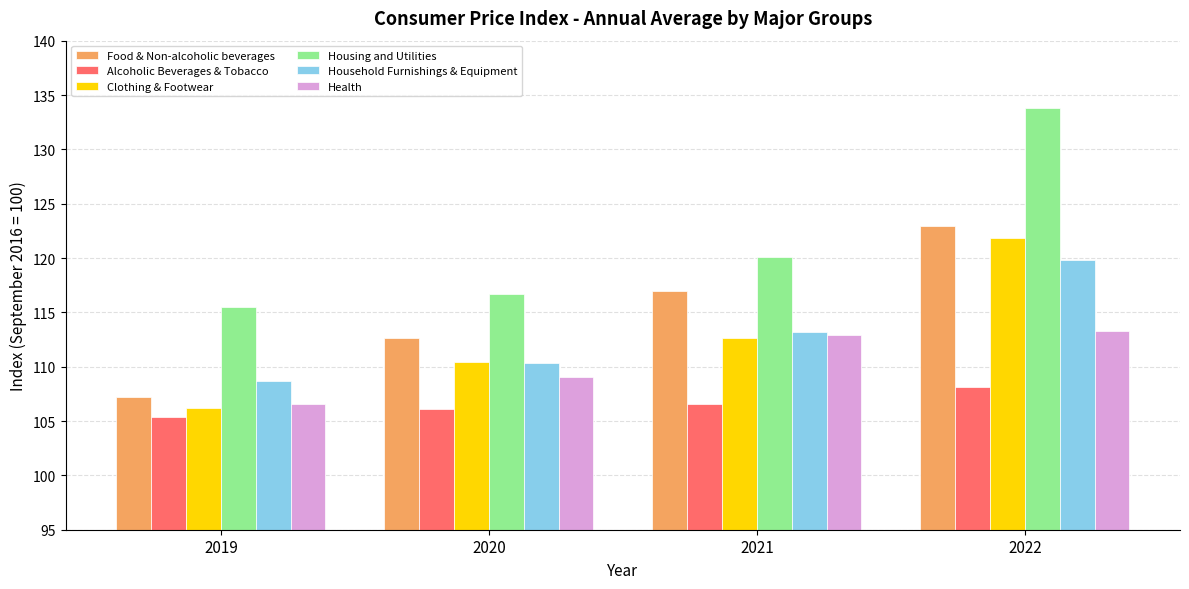

Reading left to right, list all the values displayed in this chart.

Food & Non-alcoholic beverages: 107.2	112.6	116.9	122.9
Alcoholic Beverages & Tobacco: 105.3	106.1	106.6	108.2
Clothing & Footwear: 106.2	110.4	112.6	121.9
Housing and Utilities: 115.5	116.7	120.1	133.8
Household Furnishings & Equipment: 108.7	110.3	113.2	119.8
Health: 106.6	109.1	112.9	113.3